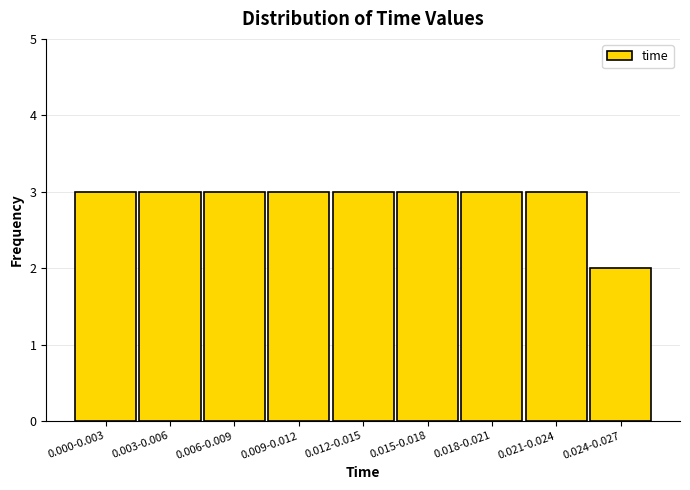

Reading left to right, list all the values displayed in this chart.

0.000-0.003=3	0.003-0.006=3	0.006-0.009=3	0.009-0.012=3	0.012-0.015=3	0.015-0.018=3	0.018-0.021=3	0.021-0.024=3	0.024-0.027=2